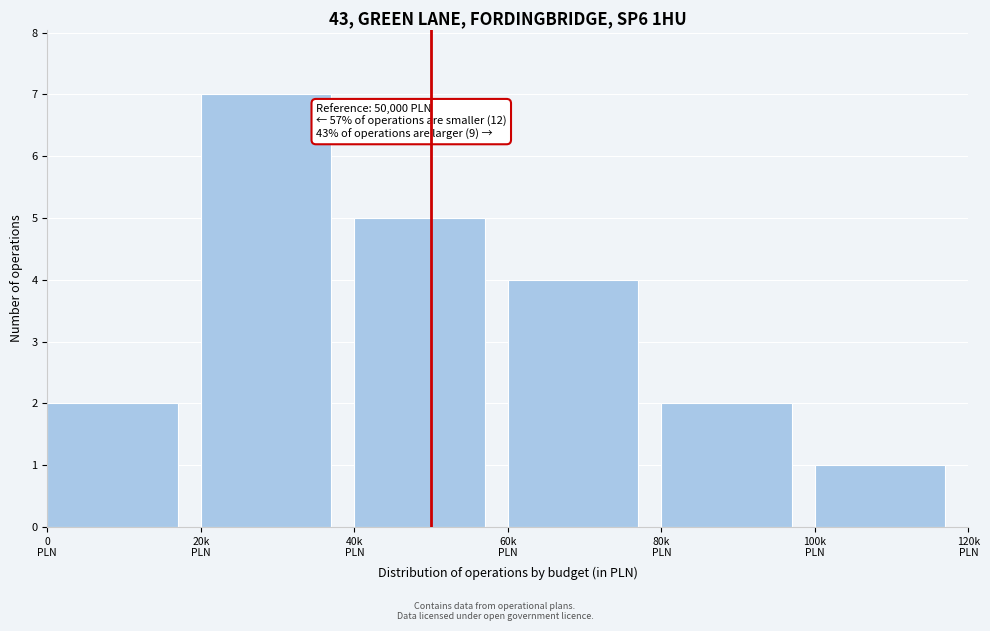

Reading right to left, extract all data points from this chart.

1	2	4	5	7	2